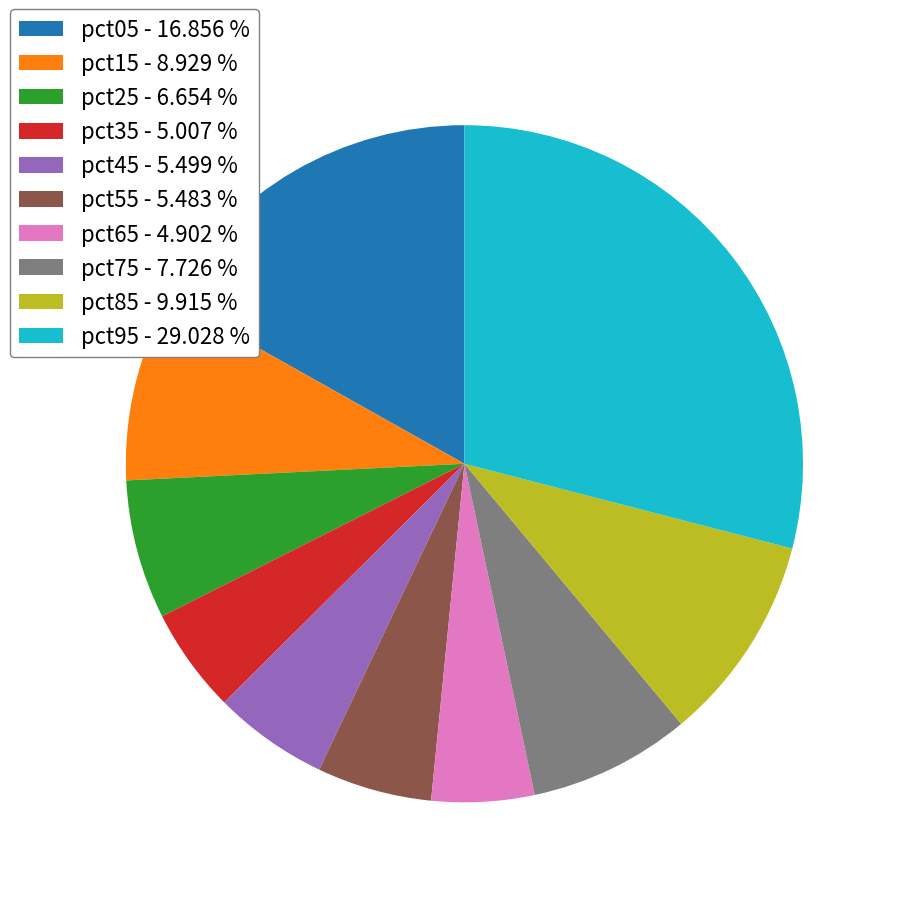

Is pct85 - 9.915 % the majority of the pie?

No